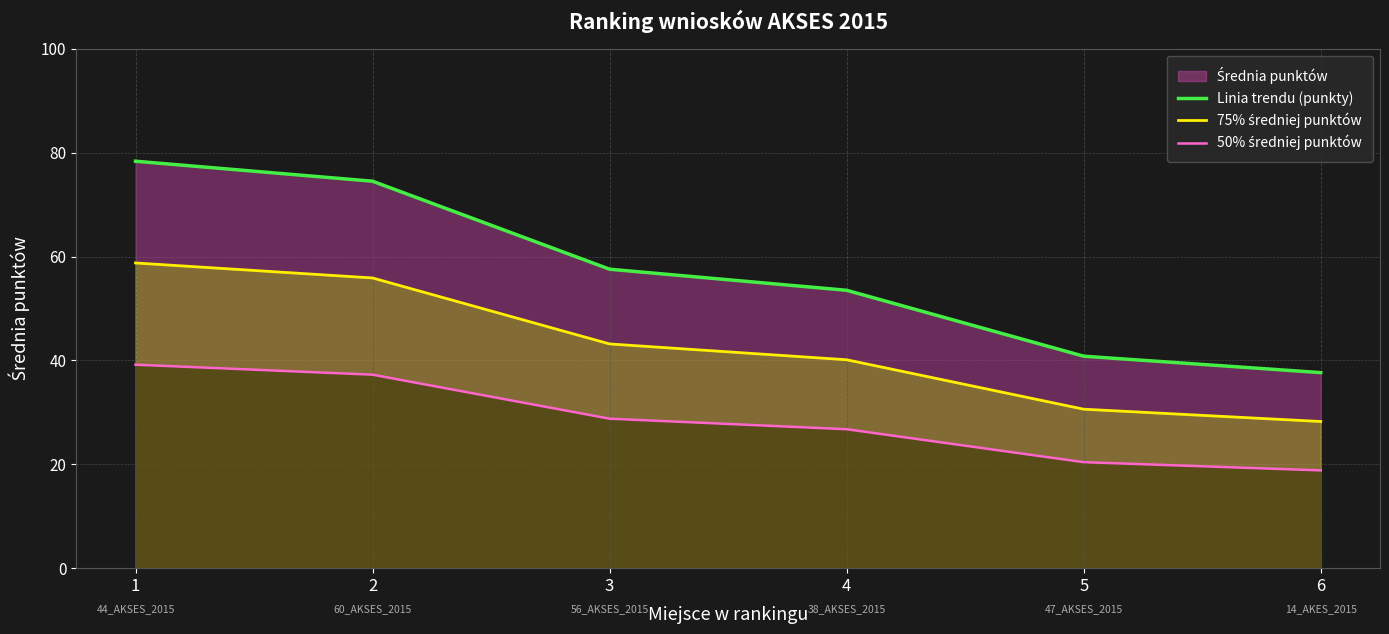

At which label is Linia trendu (punkty) closest to 58?

3